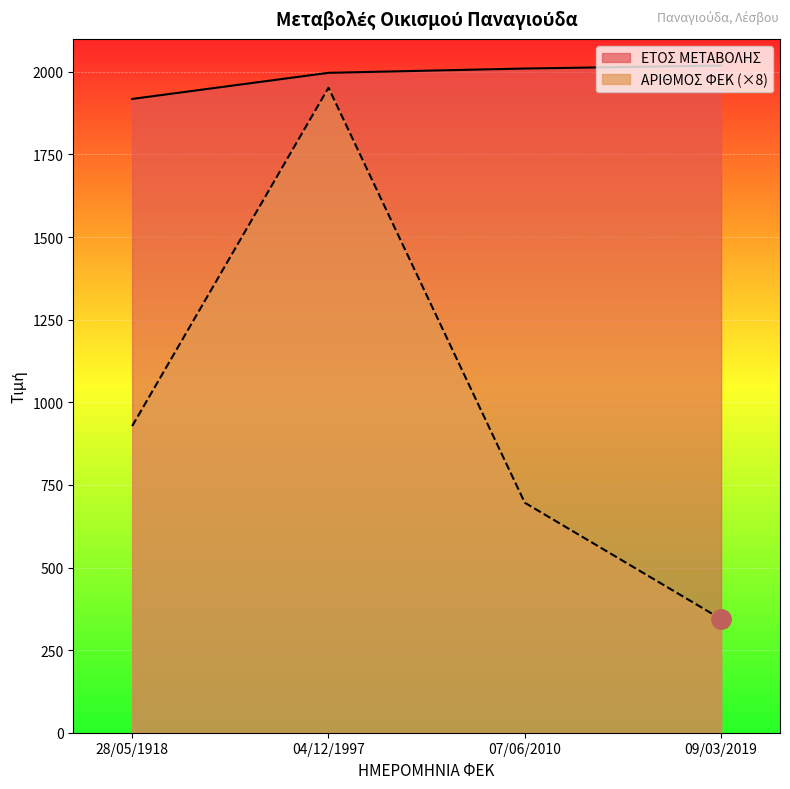

At 07/06/2010, list the series in order from smallest to largest.

ΑΡΙΘΜΟΣ ΦΕΚ, ΕΤΟΣ ΜΕΤΑΒΟΛΗΣ